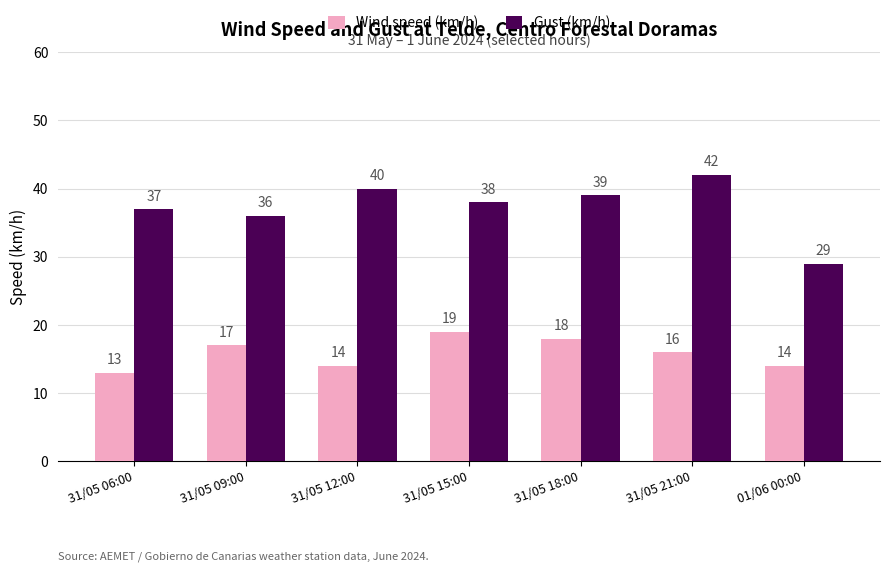

What is the approximate value of Gust (km/h) at 31/05 09:00, to the nearest 10?

40